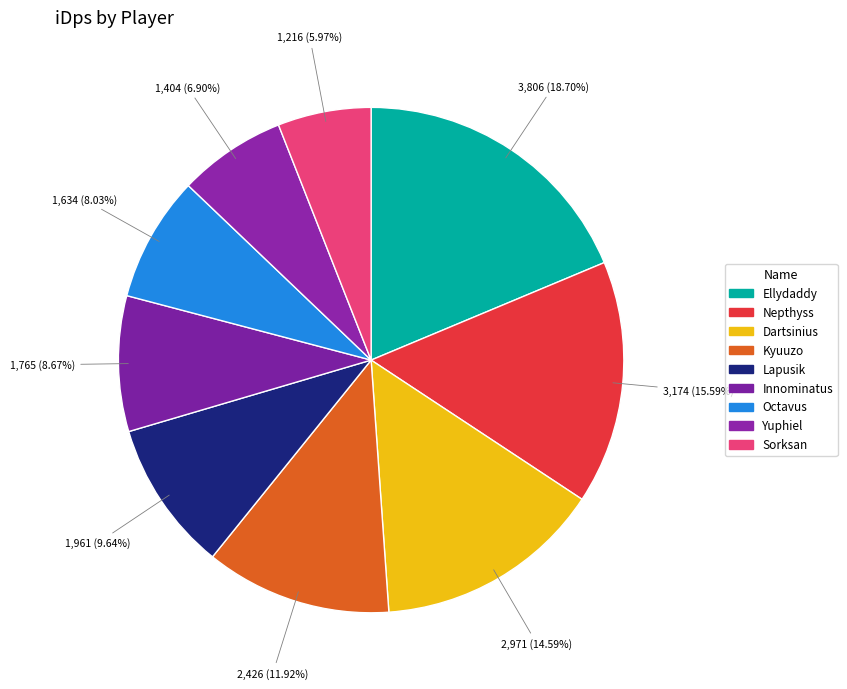

How many slices are in this pie chart?

9